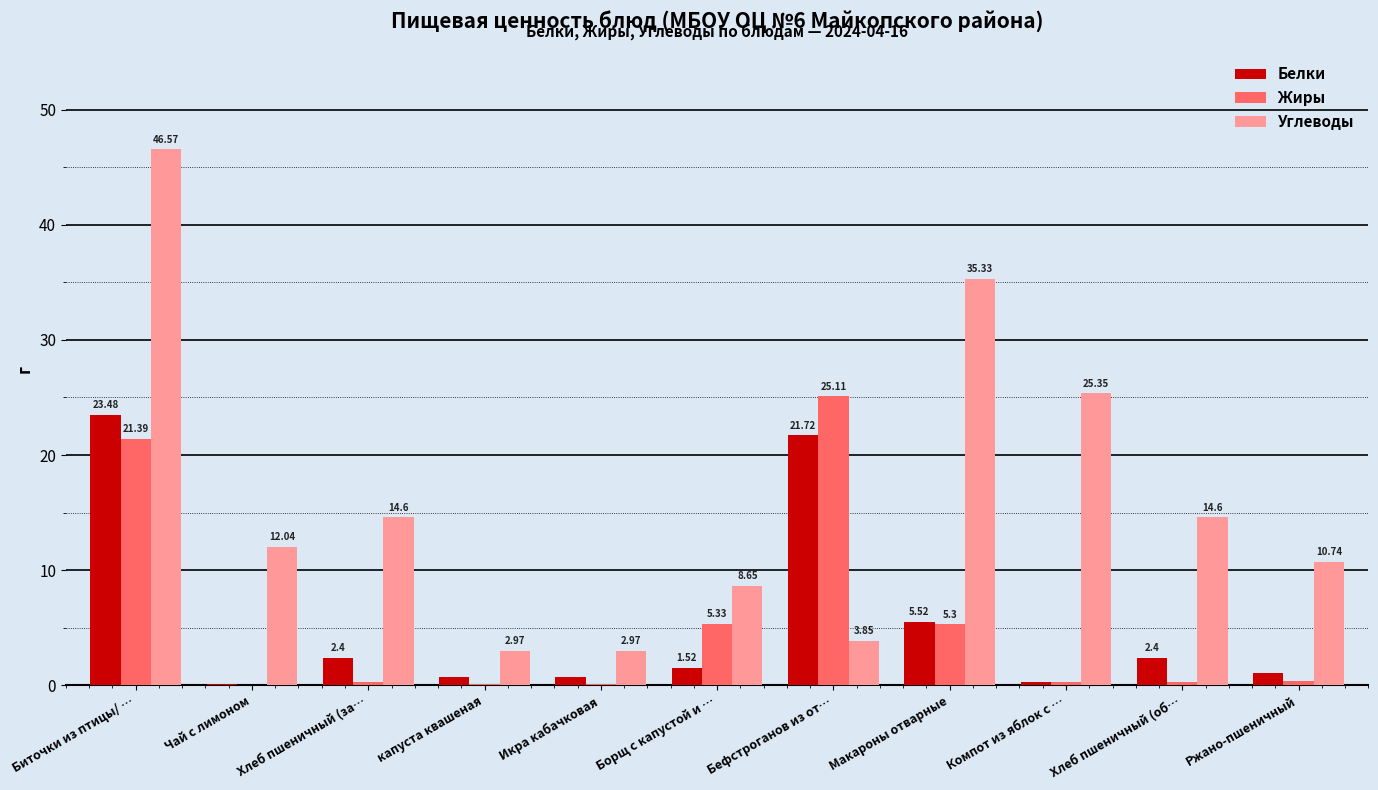

How many groups of bars are there?

11